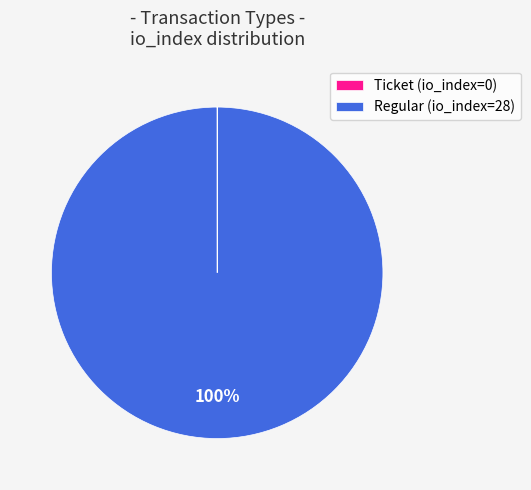

To the nearest percent, what is the average slice percentage?

50%